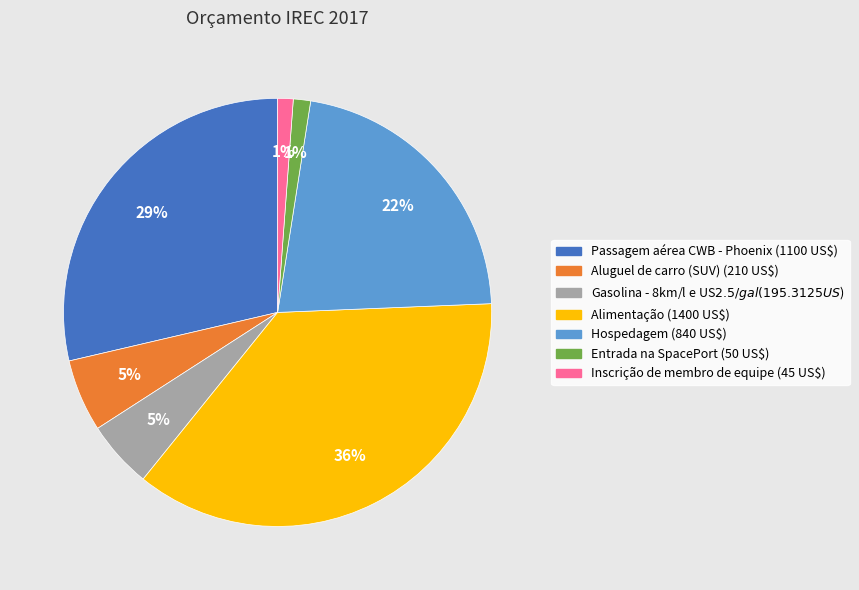

How many segments does this pie chart have?

7